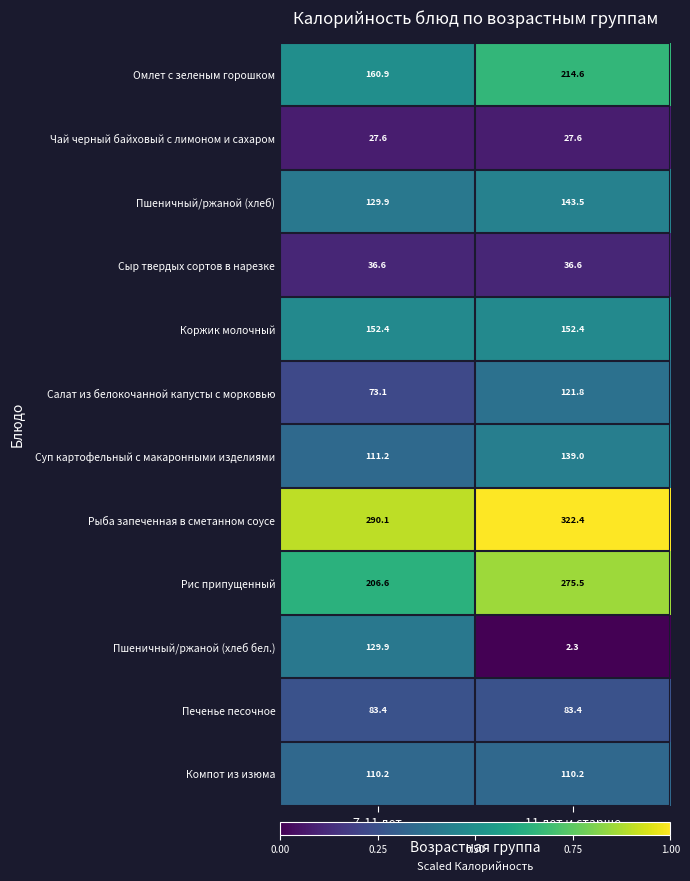

What is the greatest value displayed?

322.4